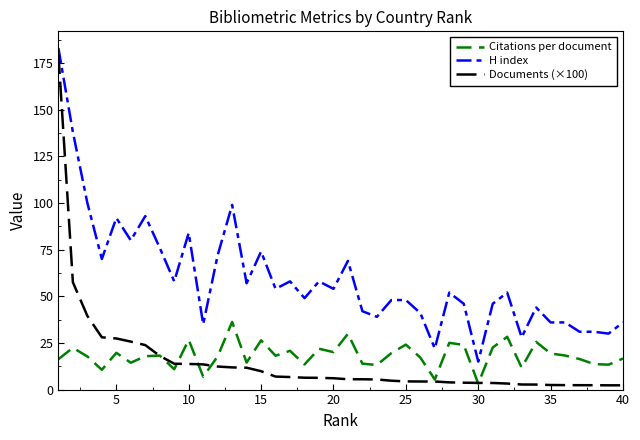

Which series has the largest total across all categories?

H index